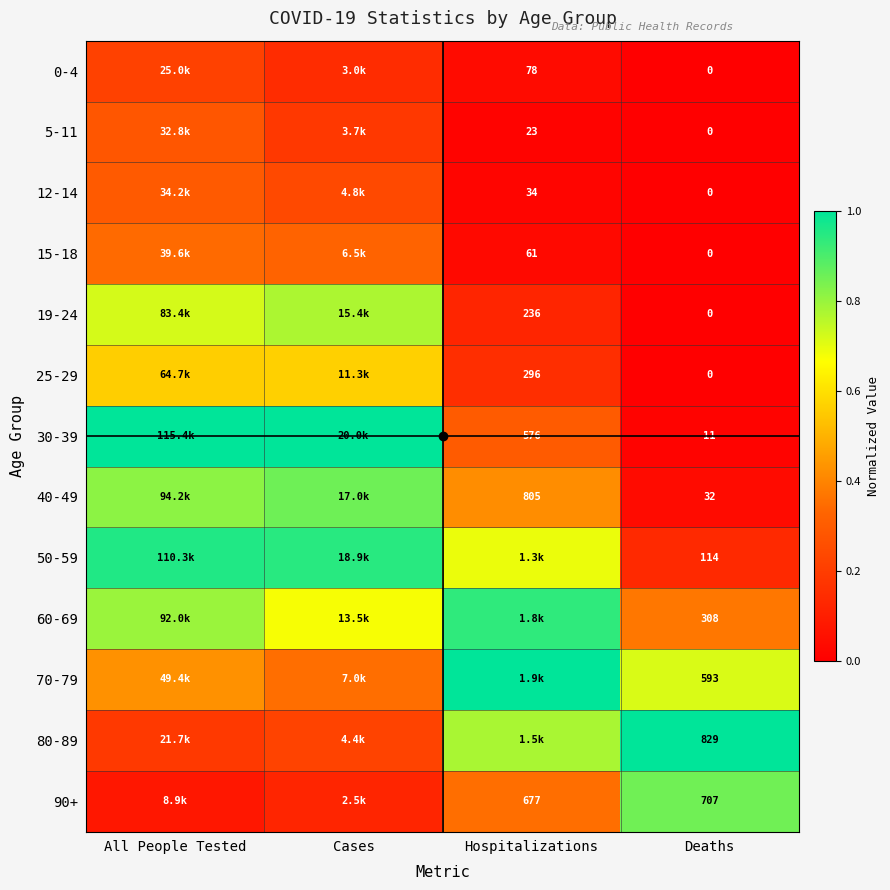

Which category has the lowest value in the 70-79 series?

Cases